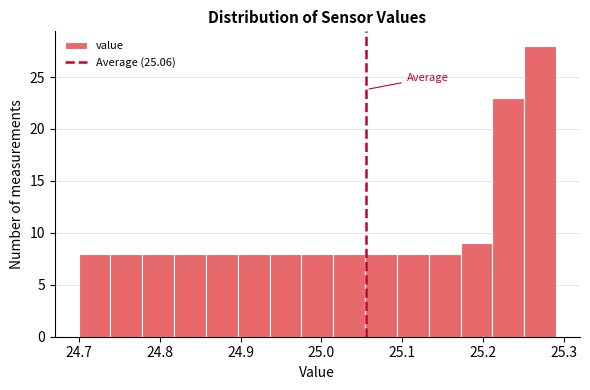

Read against the x-axis, roughly where is the centre of the tallest bar?

25.27